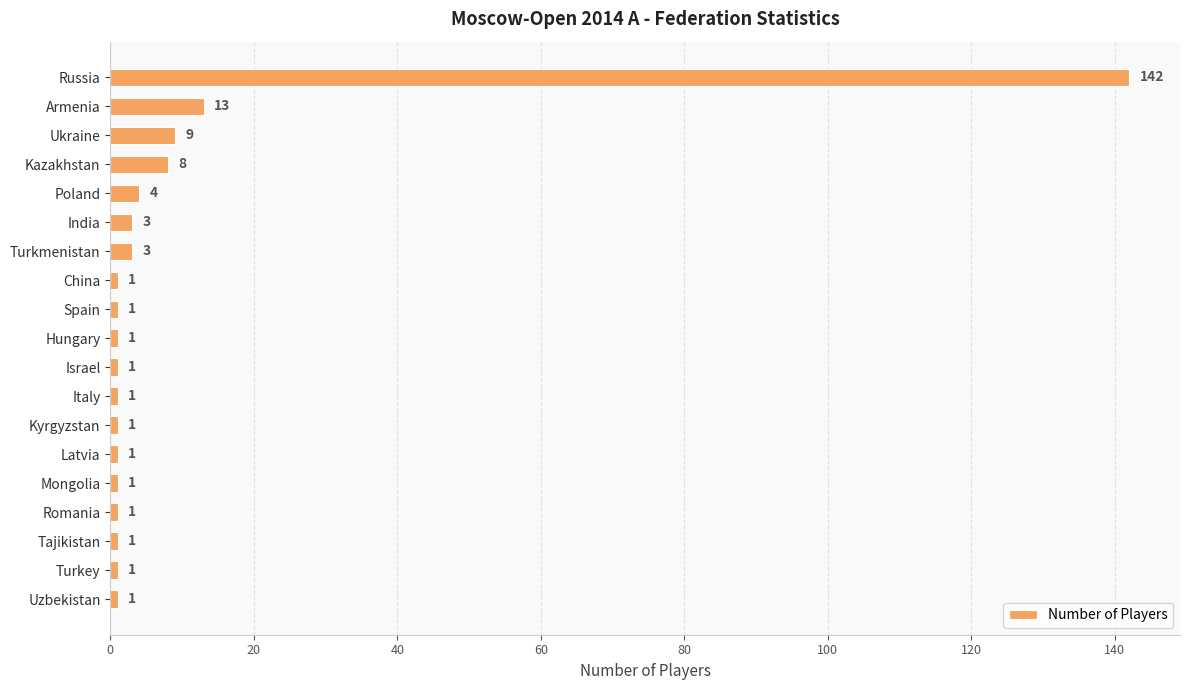

What is the label of the 9th bar from the top?

Spain